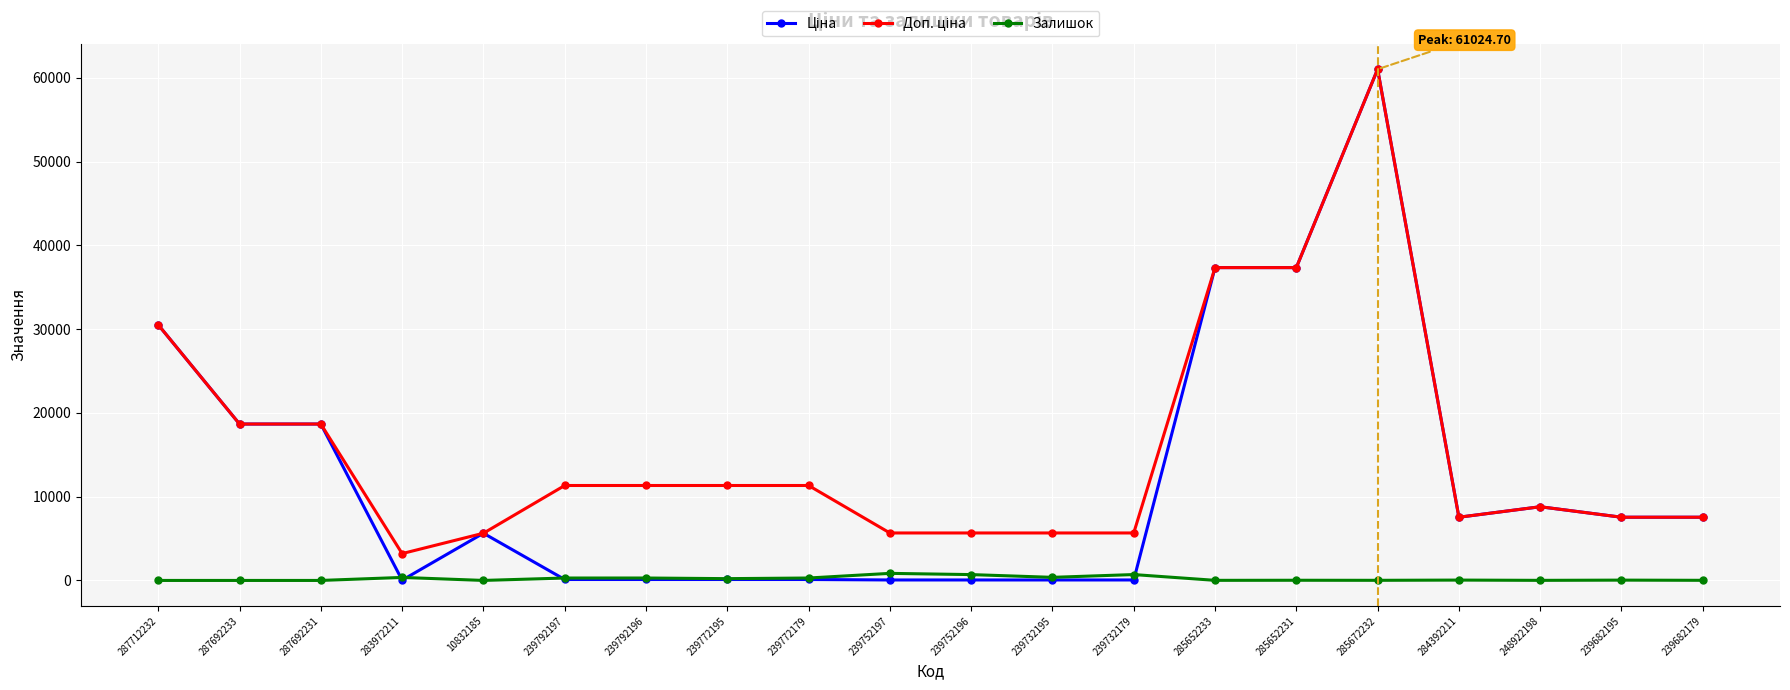

How many lines are shown in the chart?

3